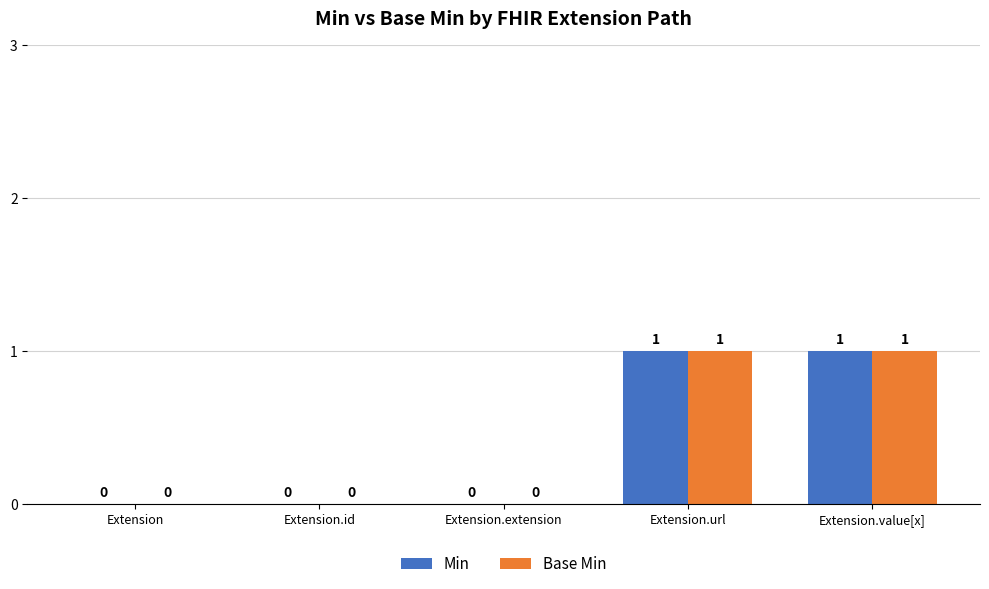

How many groups of bars are there?

5